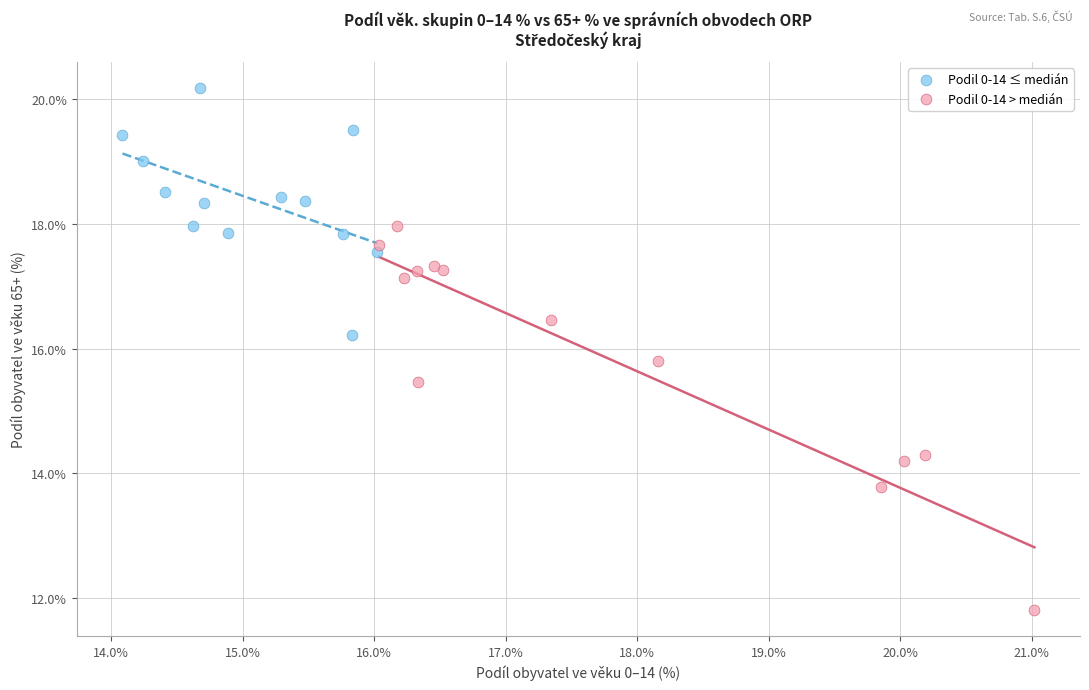

What are all the series names shown in the legend?

Podil 0-14 ≤ medián, Podil 0-14 > medián